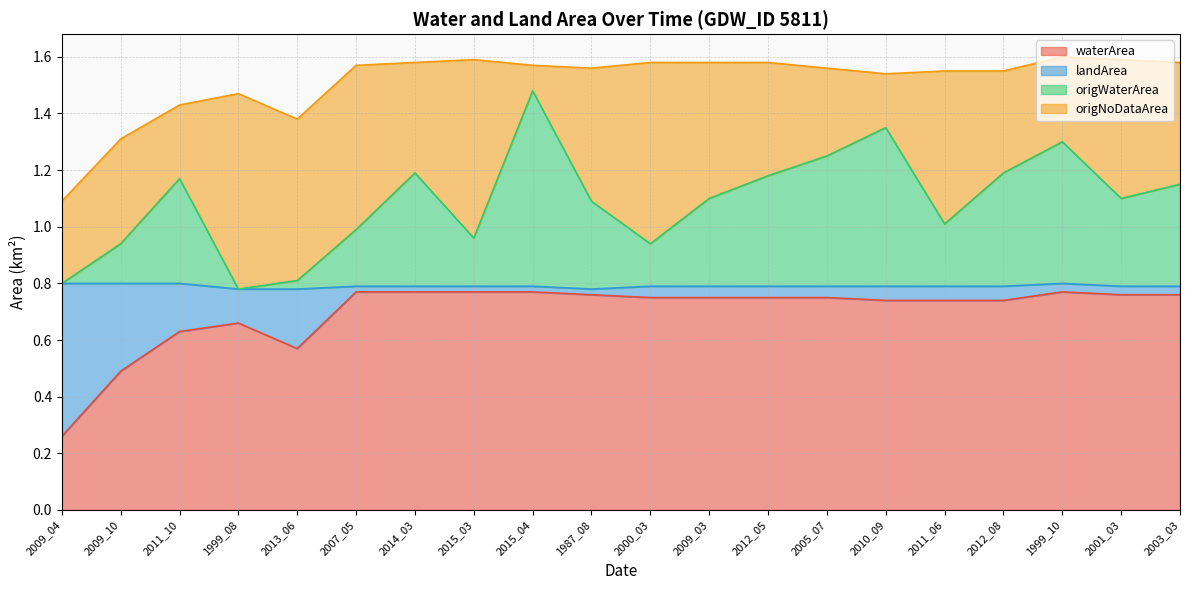

True or false: waterArea has more than 2 points higher than both neighbors.

False